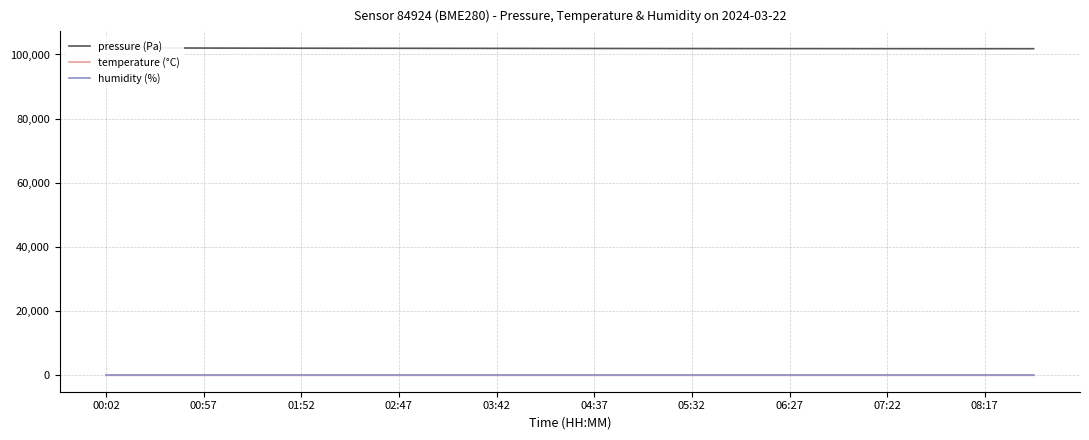

What is the greatest value displayed?

102100.8